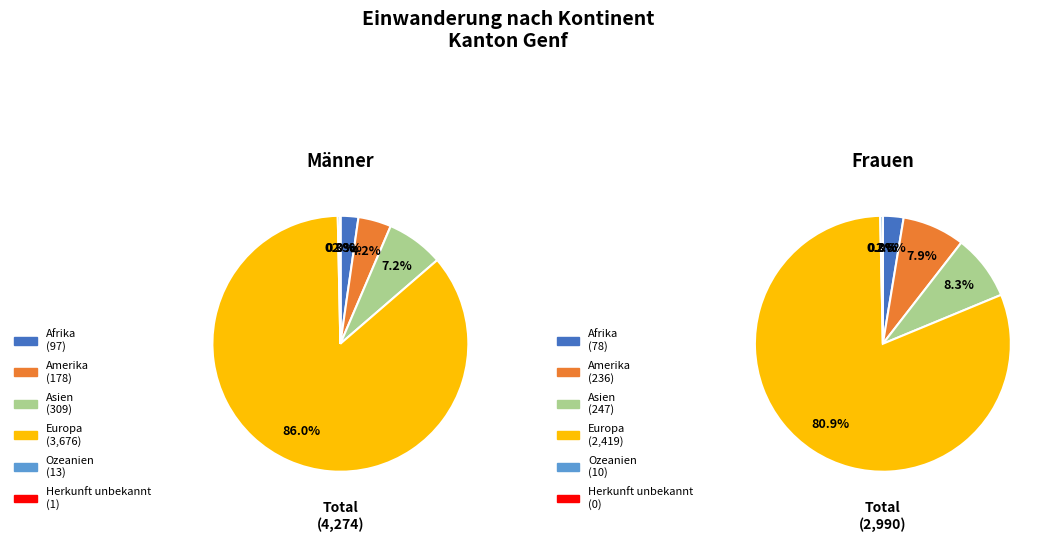

Is the sum of Europa and Asien greater than half?

Yes